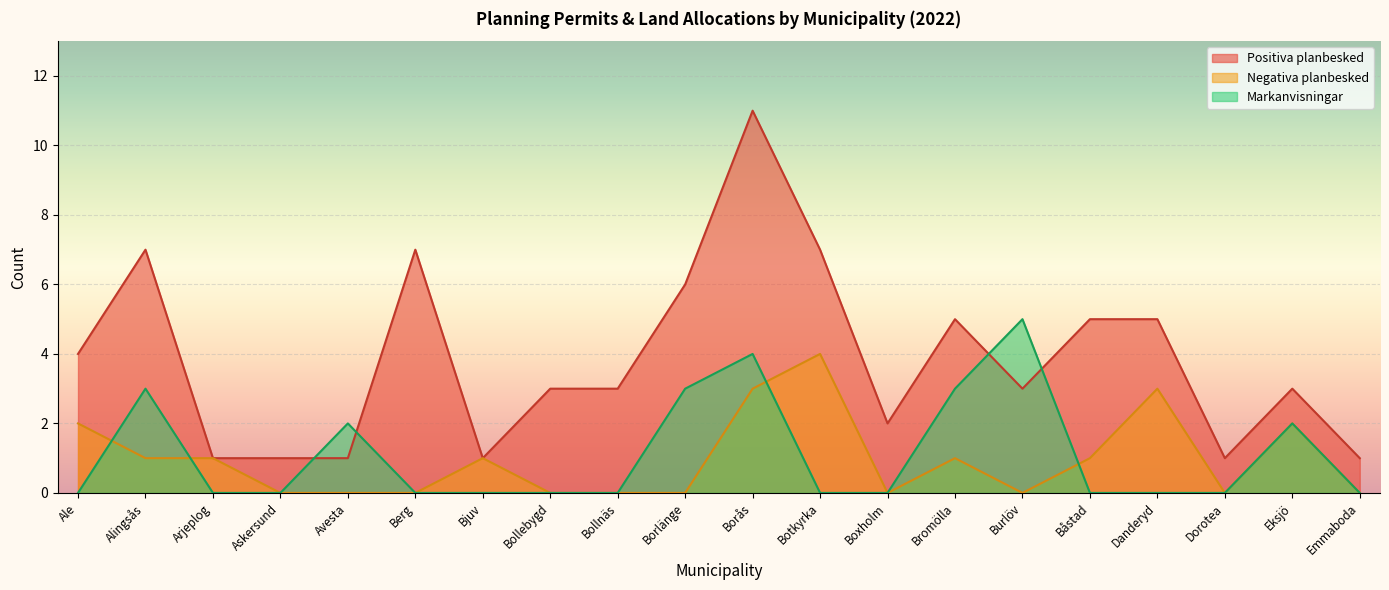

At which category is the sum across all series the highest?

Borås